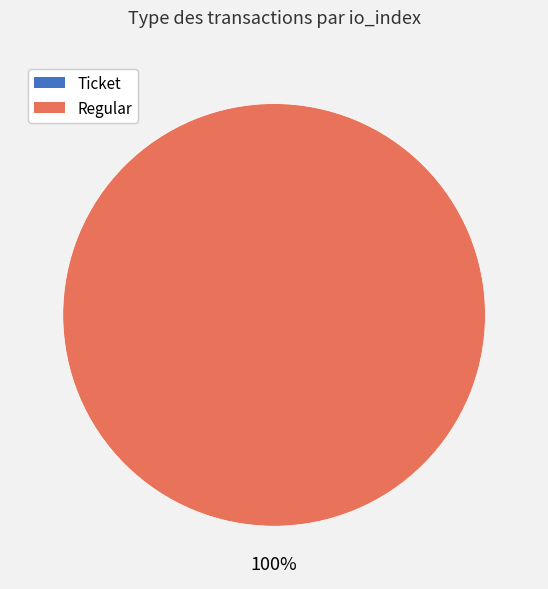

Which category accounts for the majority?

Regular